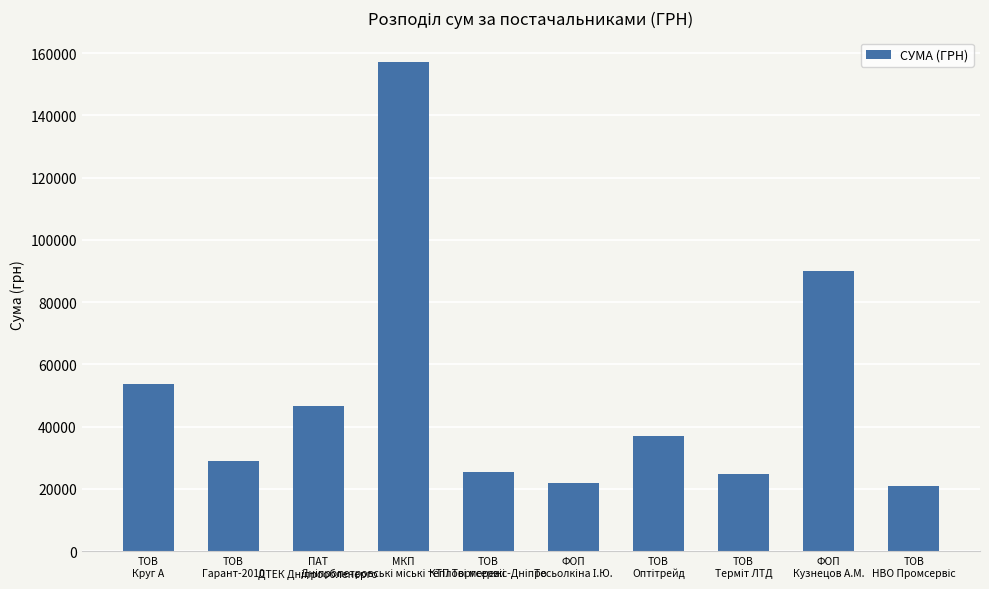

What is the minimum value shown in the chart?

20852.5